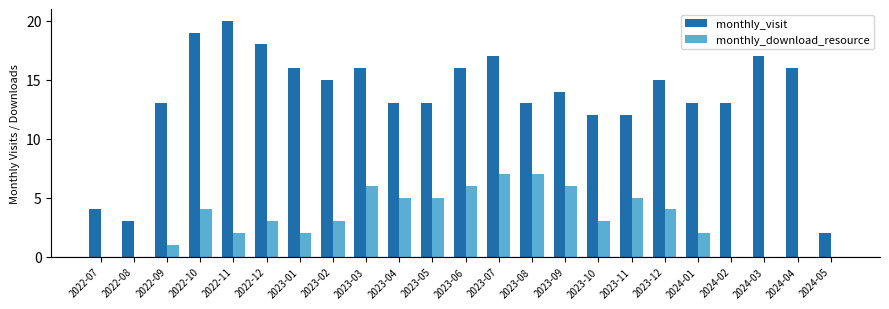

Between 2022-07 and 2024-02, which series saw the biggest shift?

monthly_visit